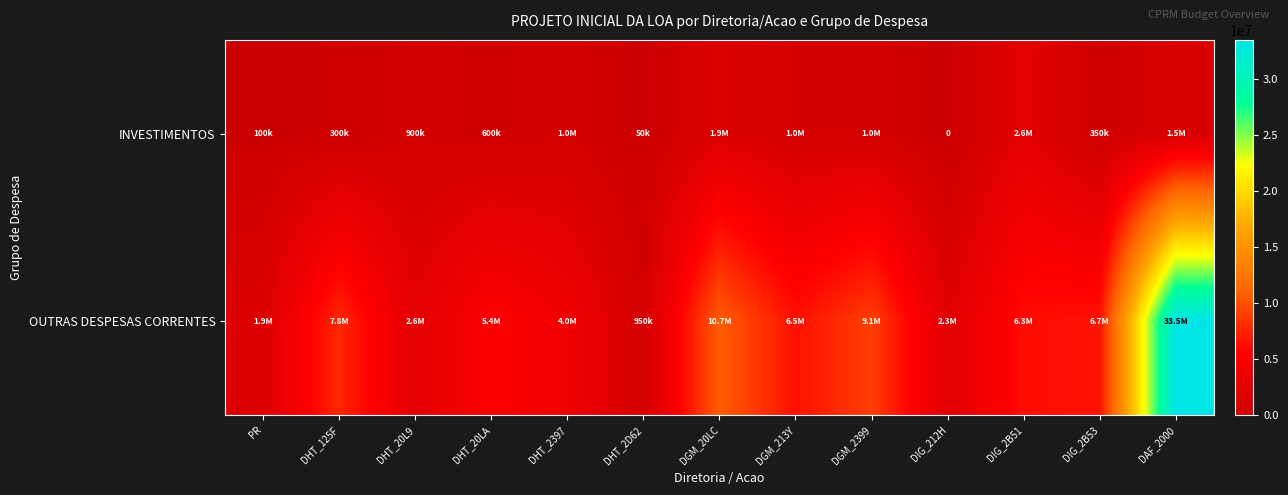

What value does the INVESTIMENTOS series have at DHT_2D62, to the nearest 50?

50000